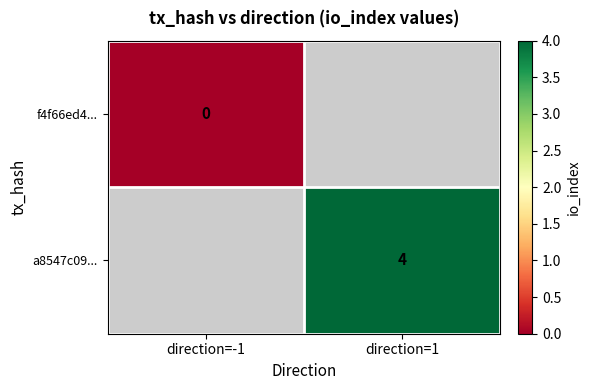

Is the value of f4f66ed4... at direction=-1 greater than the value of a8547c09... at direction=1?

No